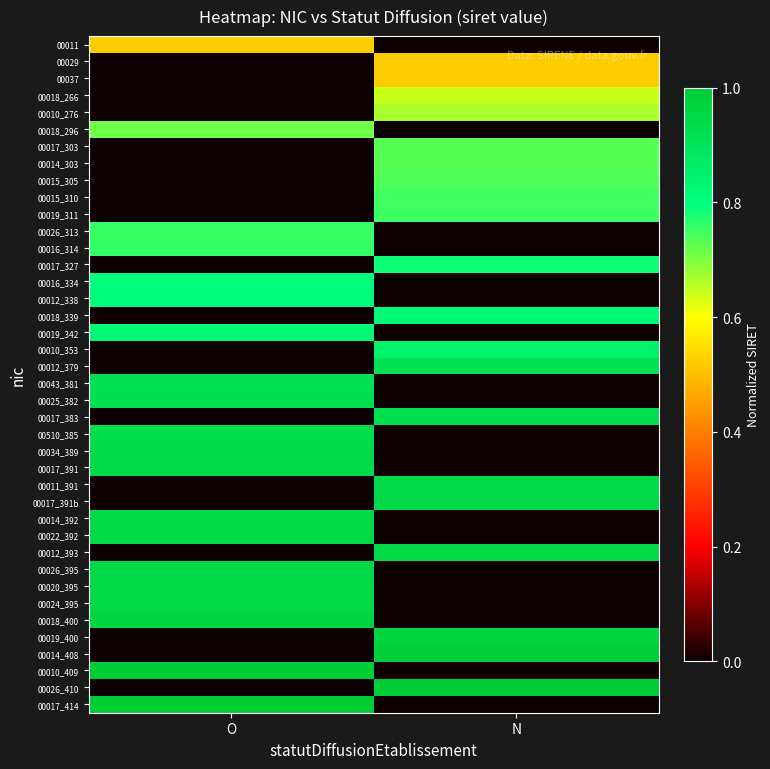

Reading left to right, what are all the values shown in this chart?

00011: O=0.5	N=0.0
00029: O=0.0	N=0.5
00037: O=0.0	N=0.5
00018_266: O=0.0	N=0.6
00010_276: O=0.0	N=0.7
00018_296: O=0.7	N=0.0
00017_303: O=0.0	N=0.7
00014_303: O=0.0	N=0.7
00015_305: O=0.0	N=0.7
00015_310: O=0.0	N=0.7
00019_311: O=0.0	N=0.8
00026_313: O=0.8	N=0.0
00016_314: O=0.8	N=0.0
00017_327: O=0.0	N=0.8
00016_334: O=0.8	N=0.0
00012_338: O=0.8	N=0.0
00018_339: O=0.0	N=0.8
00019_342: O=0.8	N=0.0
00010_353: O=0.0	N=0.9
00012_379: O=0.0	N=0.9
00043_381: O=0.9	N=0.0
00025_382: O=0.9	N=0.0
00017_383: O=0.0	N=0.9
00510_385: O=0.9	N=0.0
00034_389: O=0.9	N=0.0
00017_391: O=0.9	N=0.0
00011_391: O=0.0	N=0.9
00017_391b: O=0.0	N=0.9
00014_392: O=0.9	N=0.0
00022_392: O=0.9	N=0.0
00012_393: O=0.0	N=1.0
00026_395: O=1.0	N=0.0
00020_395: O=1.0	N=0.0
00024_395: O=1.0	N=0.0
00018_400: O=1.0	N=0.0
00019_400: O=0.0	N=1.0
00014_408: O=0.0	N=1.0
00010_409: O=1.0	N=0.0
00026_410: O=0.0	N=1.0
00017_414: O=1.0	N=0.0